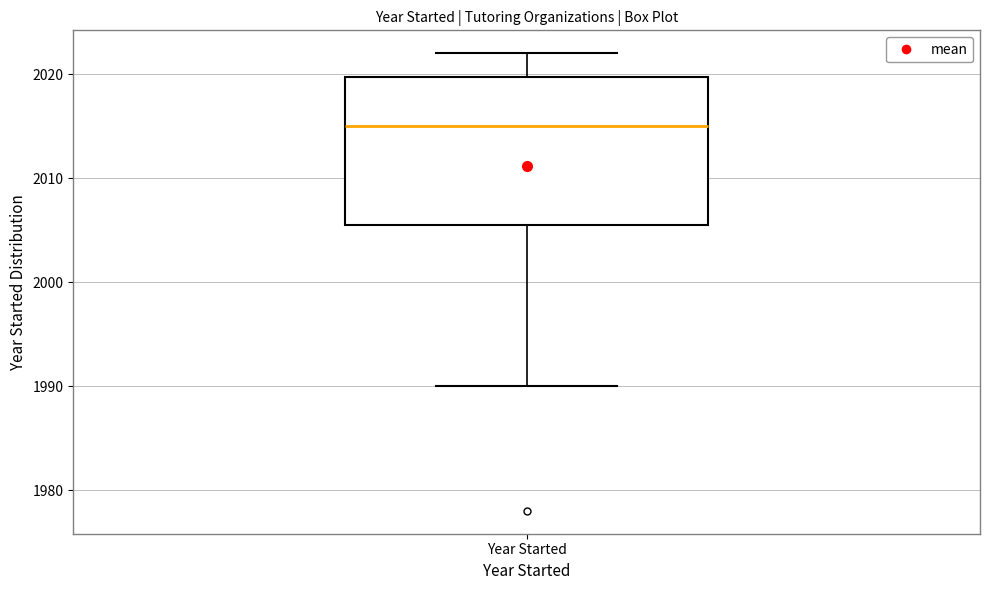

Read this box plot against the y-axis: the position of the median line, the range covered by the box, and the ends of both whiskers. The values are not printed on the chart, so give them approximately, as read against the axis.

median 2015, box 2006 to 2020, whiskers 1990 to 2022